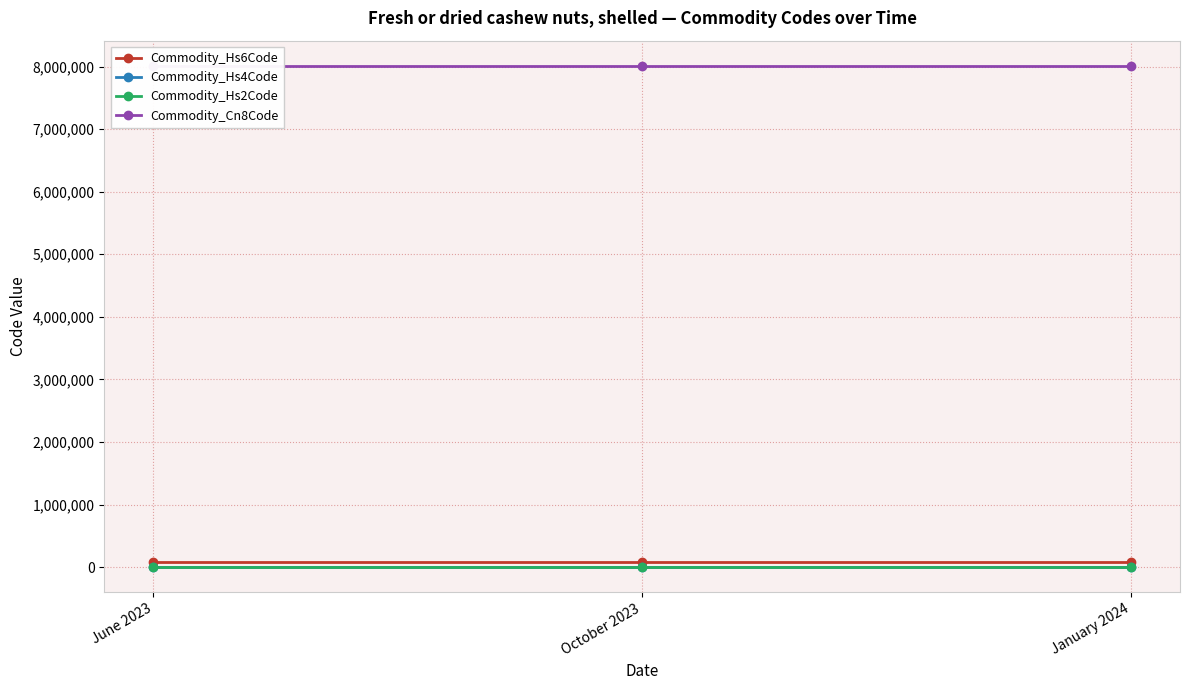

What is the label of the 3rd point from the right?

June 2023